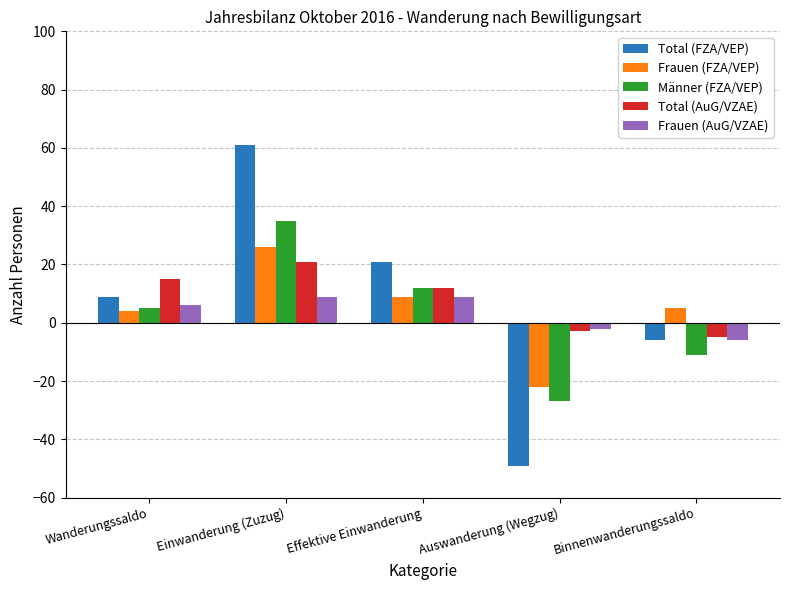

What is the approximate value of Frauen (FZA/VEP) at Binnenwanderungssaldo?

5